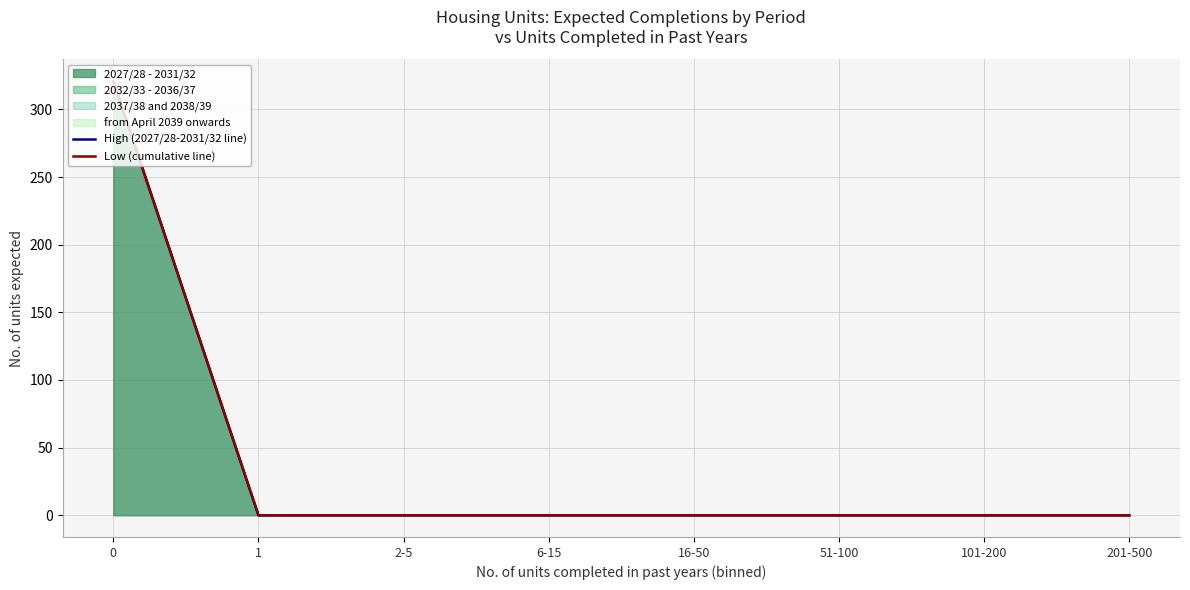

What is the highest value of the High (2027/28-2031/32 line) series?

321